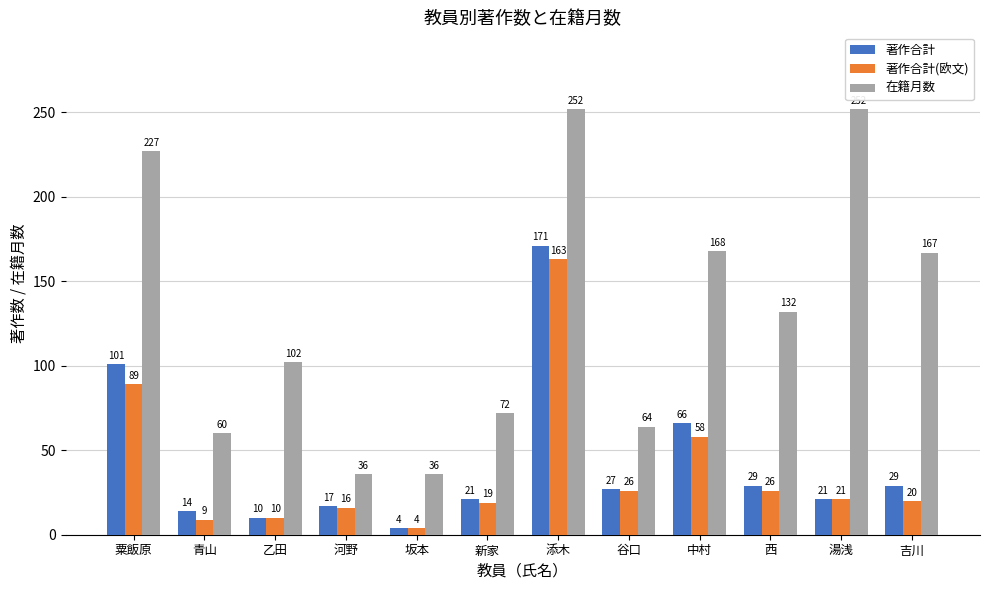

Reading left to right, list all the values displayed in this chart.

著作合計: 101	14	10	17	4	21	171	27	66	29	21	29
著作合計(欧文): 89	9	10	16	4	19	163	26	58	26	21	20
在籍月数: 227	60	102	36	36	72	252	64	168	132	252	167